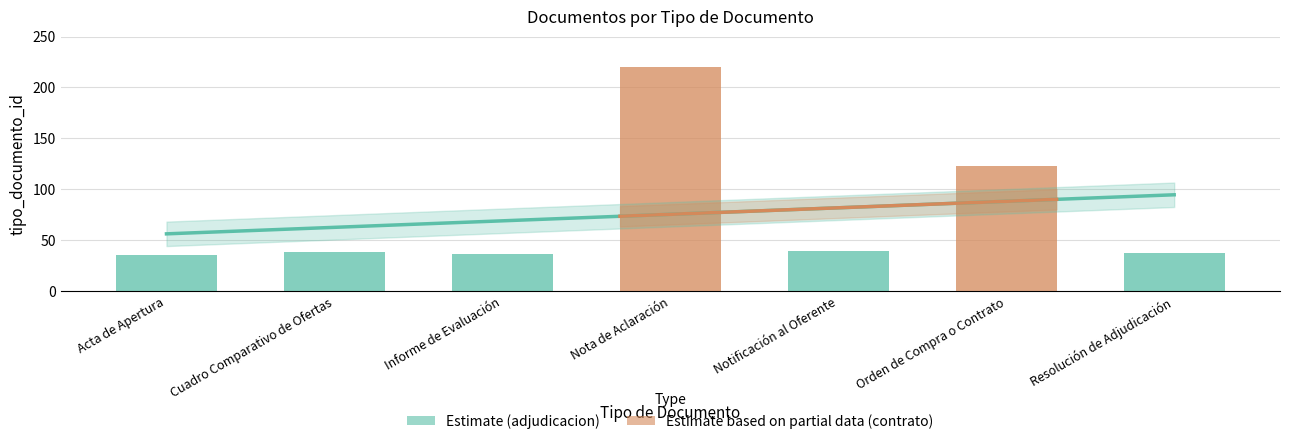

What is the difference between the maximum and minimum values?

185